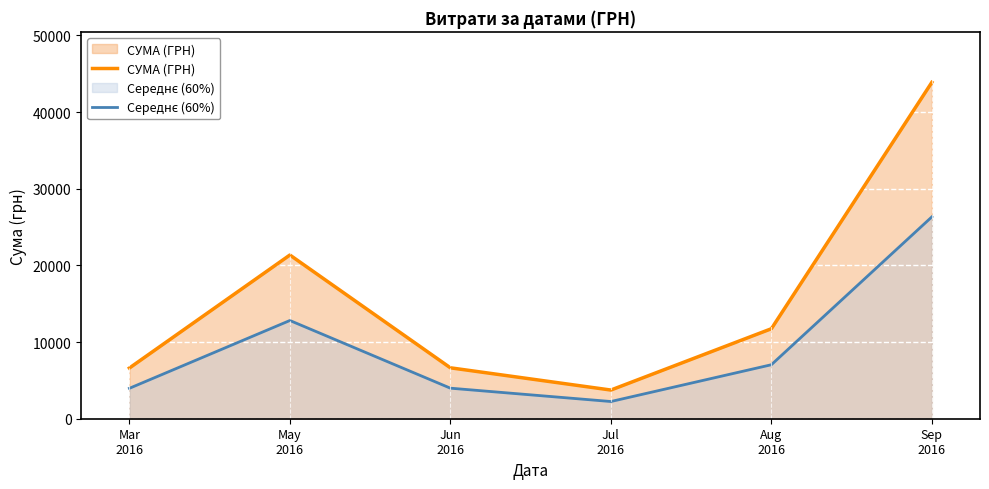

Reading left to right, transcribe all the data shown in this chart.

СУМА (ГРН): 6611.0	21350.0	6640.0	3740.0	11735.0	43871.9
Середнє (60%): 3966.6	12810.0	3984.0	2244.0	7041.0	26323.1